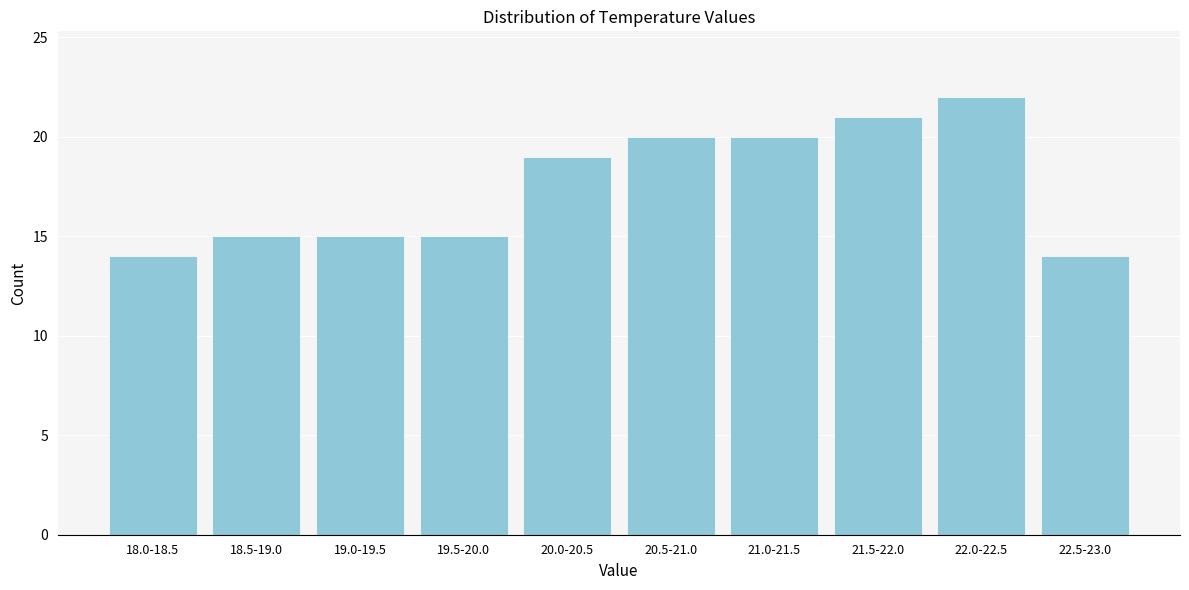

Reading right to left, list all the values displayed in this chart.

14	22	21	20	20	19	15	15	15	14